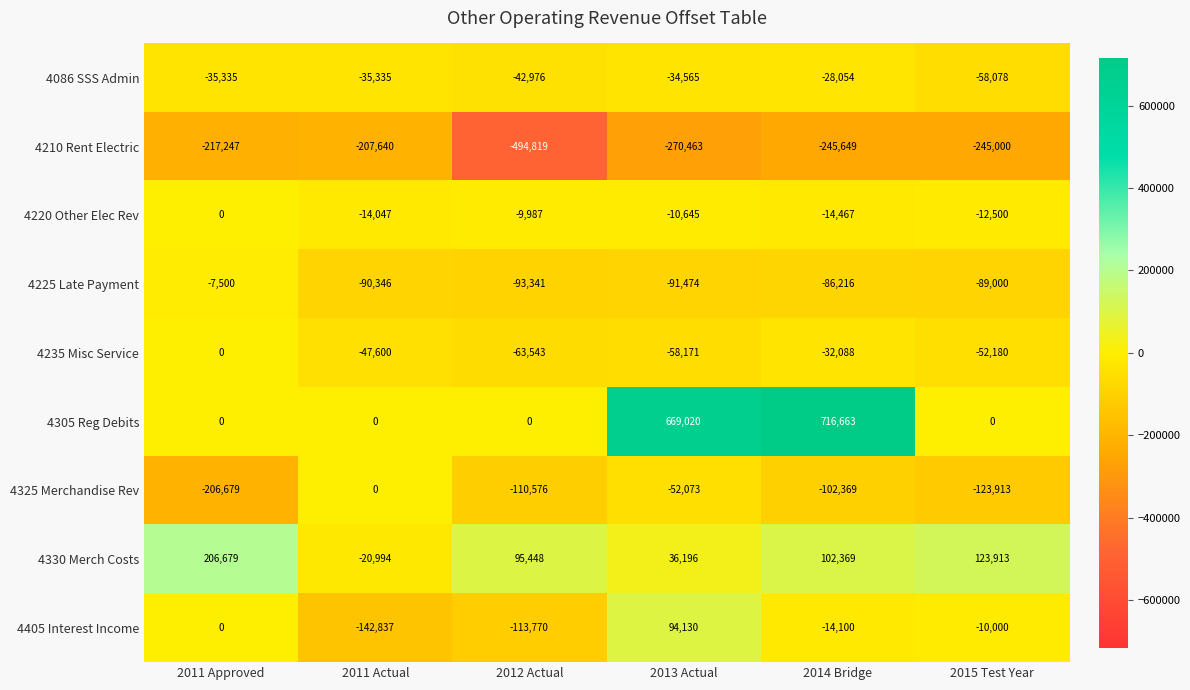

At which label does 4086 SSS Admin first exceed -35335?

2013 Actual